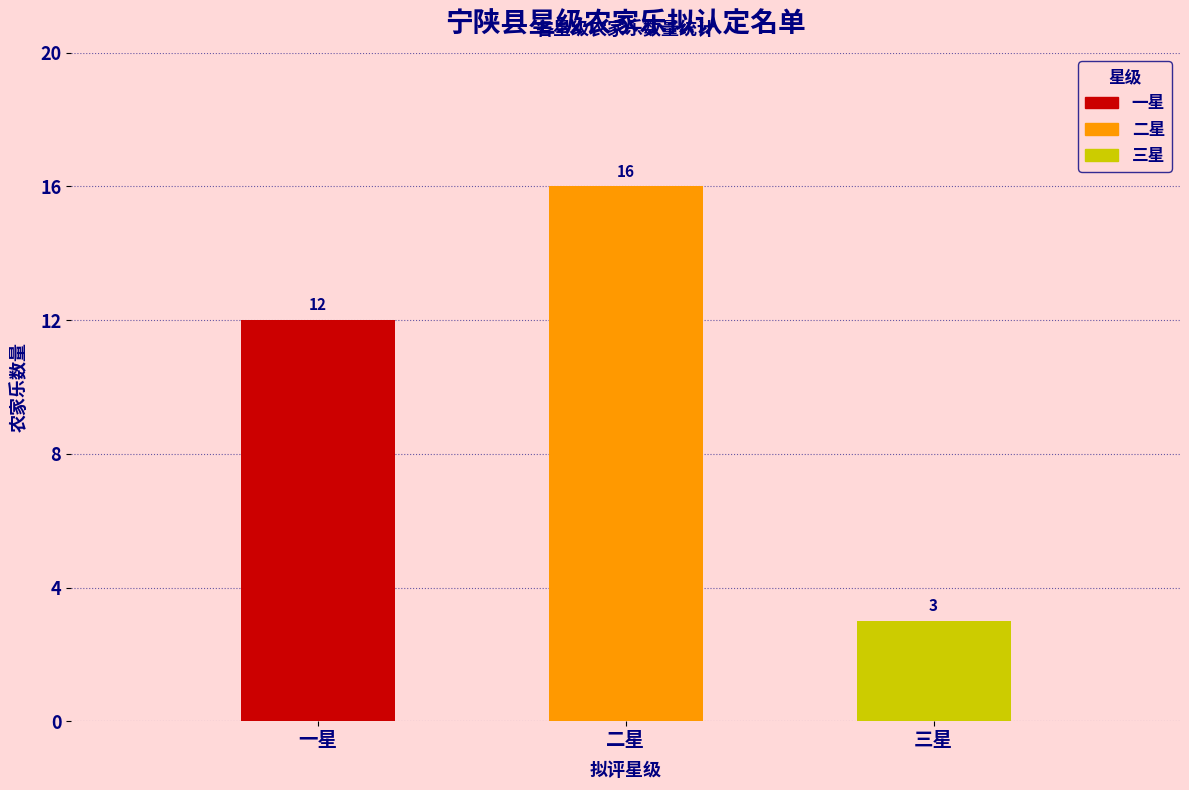

What is the sum of all values?

31